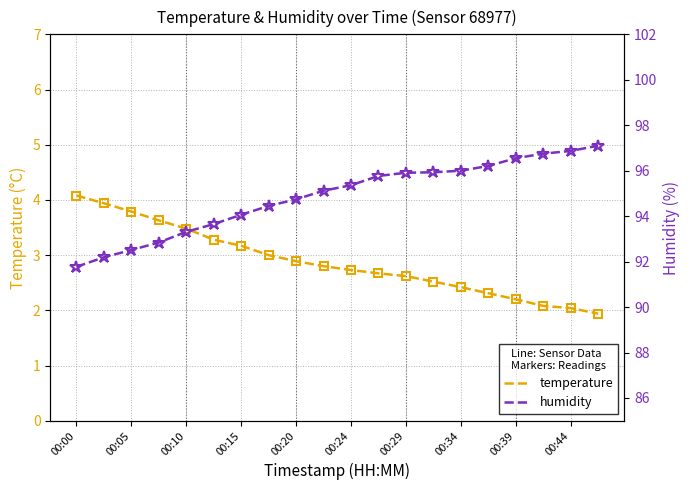

The value of temperature at 00:00 is 4.1. True or false?

True